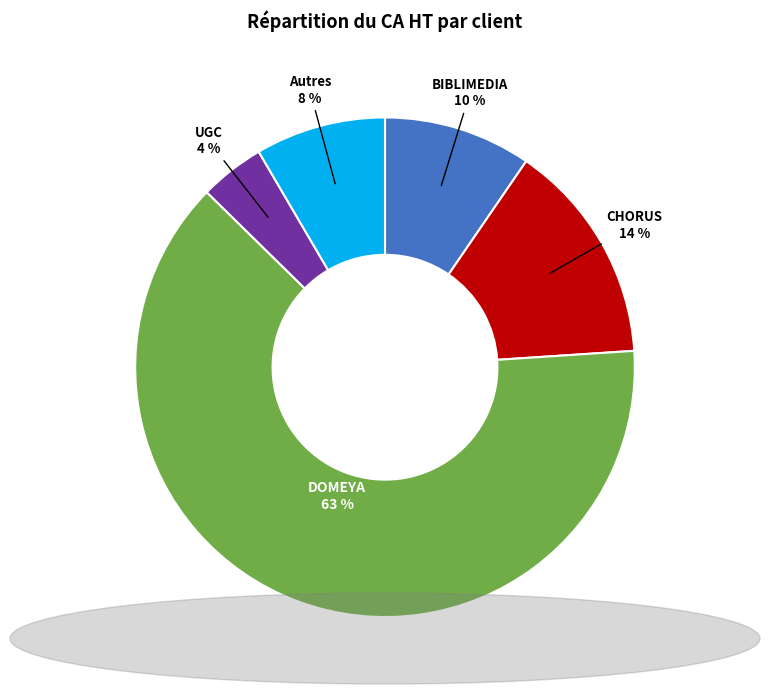

Which slice is the smallest?

UGC